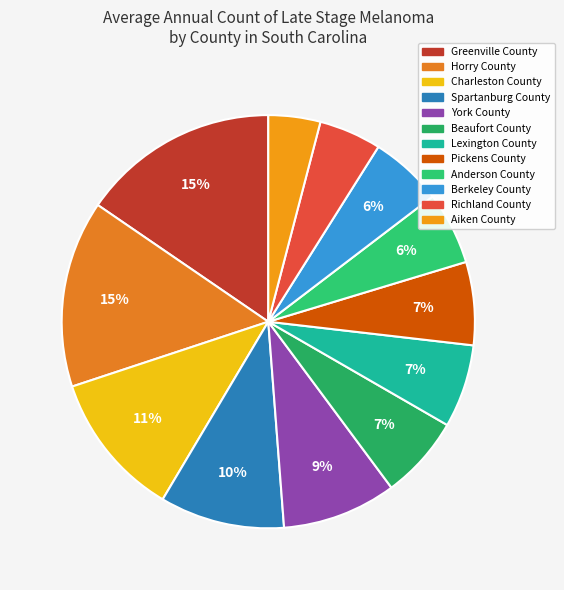

How much of the chart is everything except Berkeley County?

94.3%